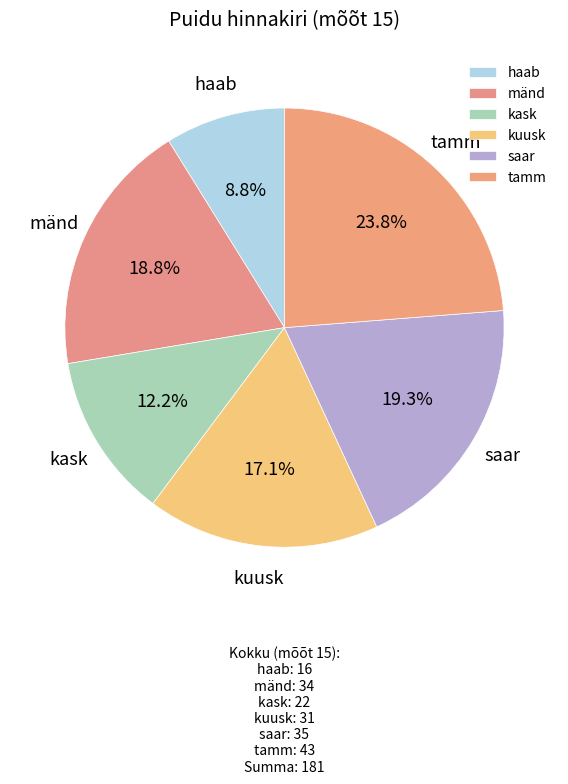

To the nearest percent, what is the difference between the largest and smallest slice percentages?

15%